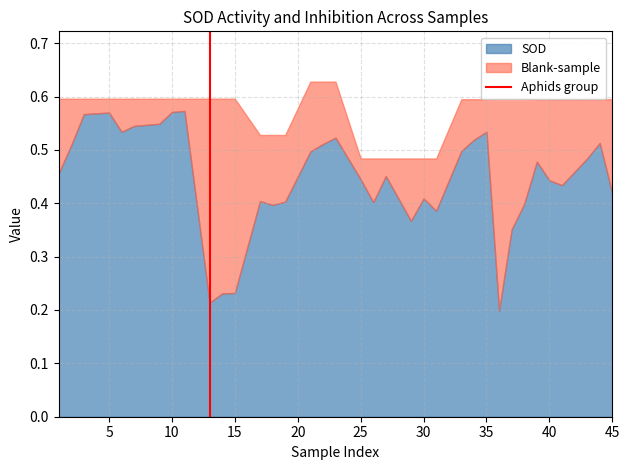

Count the values in the range 0 to 1.

2